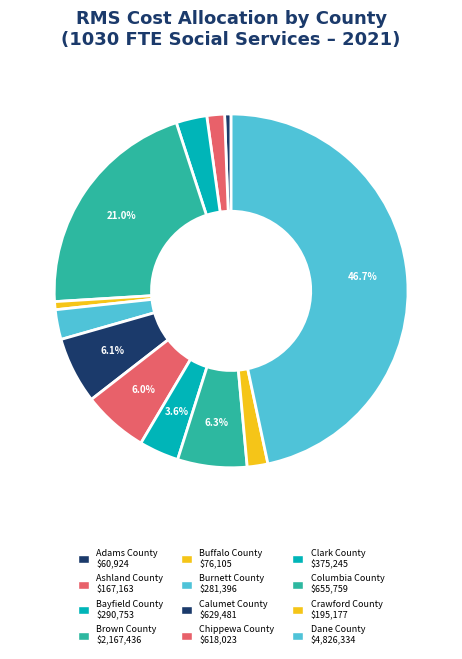

Approximately how many times larger is the value at Dane County compared to Ashland County?

28.9